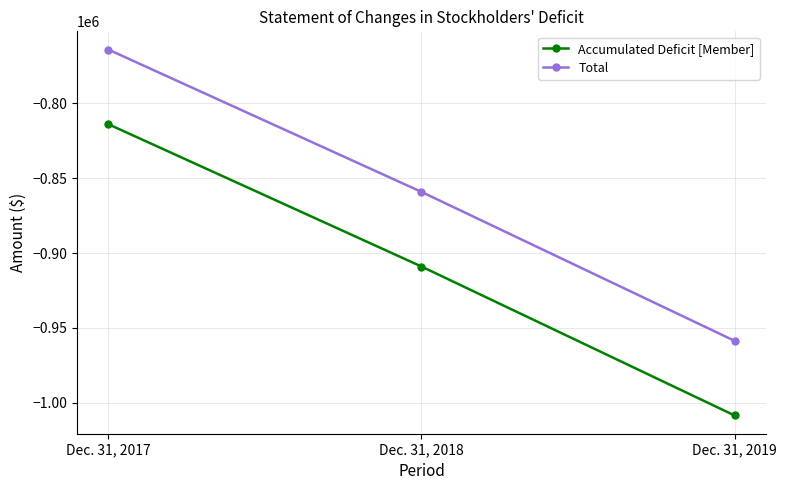

Does the chart display data point markers on the line(s)?

Yes